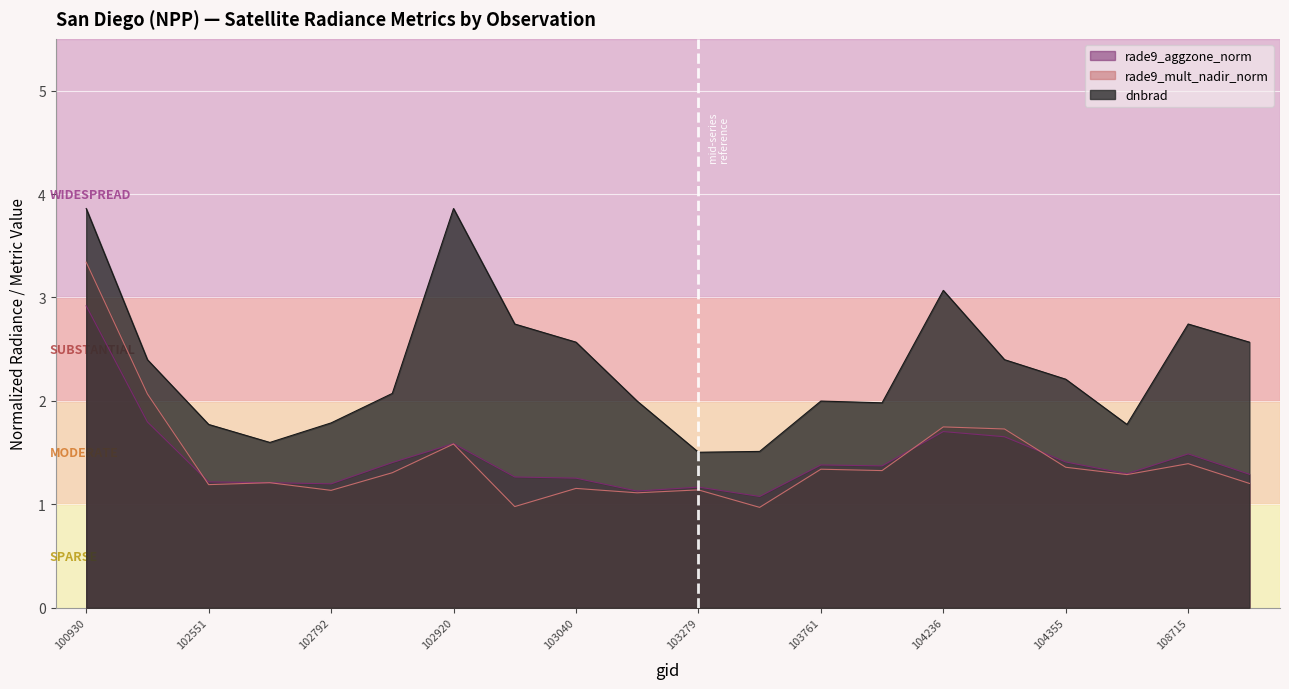

Reading right to left, extract all data points from this chart.

rade9_aggzone_norm: 108729=1.3	108715=1.5	108015=1.3	104355=1.4	104346=1.7	104236=1.7	104112=1.4	103761=1.4	103397=1.1	103279=1.2	103160=1.1	103040=1.3	103032=1.3	102920=1.6	102912=1.4	102792=1.2	102671=1.2	102551=1.2	102421=1.8	100930=2.9
rade9_mult_nadir_norm: 108729=1.2	108715=1.4	108015=1.3	104355=1.4	104346=1.7	104236=1.7	104112=1.3	103761=1.3	103397=1.0	103279=1.1	103160=1.1	103040=1.2	103032=1.0	102920=1.6	102912=1.3	102792=1.1	102671=1.2	102551=1.2	102421=2.1	100930=3.3
dnbrad: 108729=2.6	108715=2.7	108015=1.8	104355=2.2	104346=2.4	104236=3.1	104112=2.0	103761=2.0	103397=1.5	103279=1.5	103160=2.0	103040=2.6	103032=2.7	102920=3.9	102912=2.1	102792=1.8	102671=1.6	102551=1.8	102421=2.4	100930=3.9